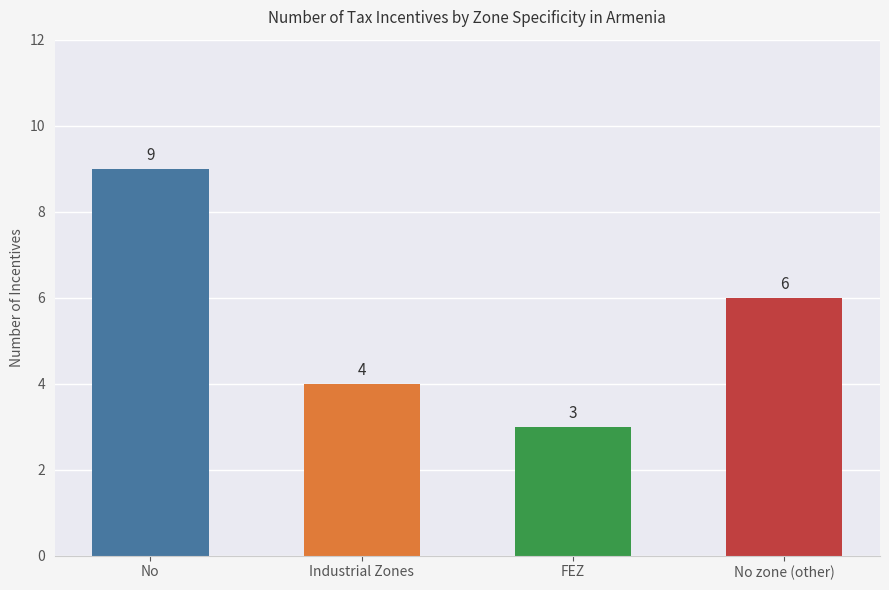

Approximately how many times larger is the value at Industrial Zones compared to No zone (other)?

0.7